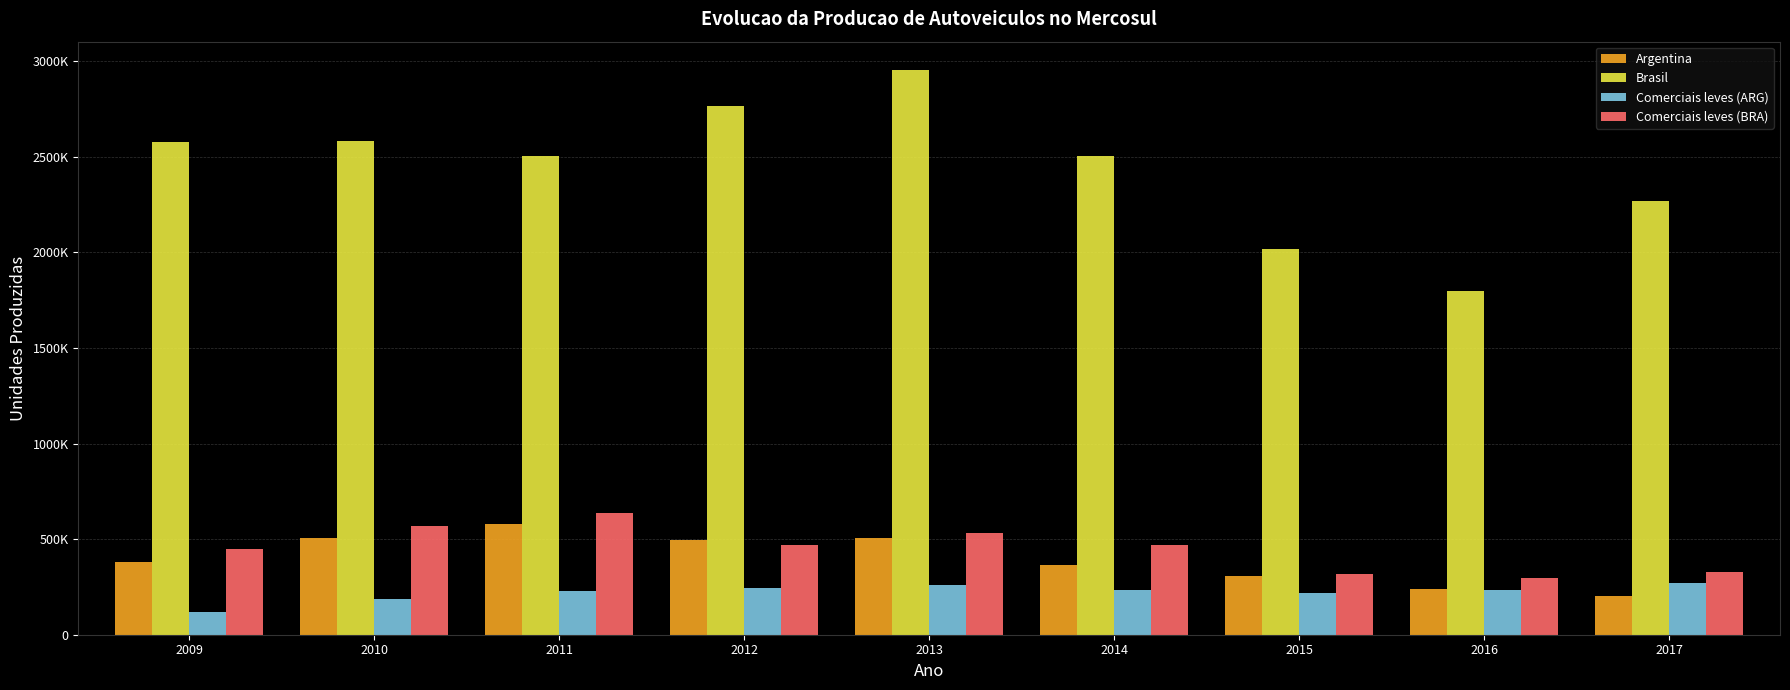

Is the value of Comerciais leves (BRA) at 2012 greater than the value of Argentina at 2009?

Yes